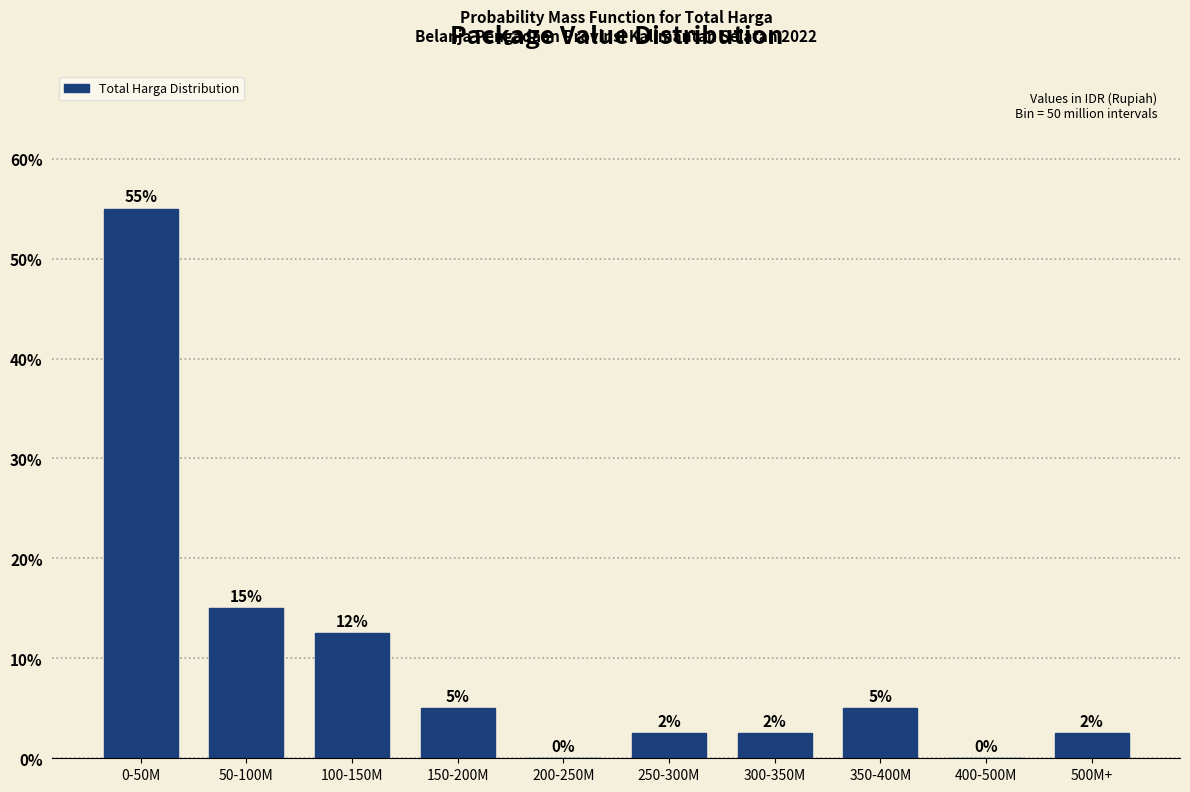

Where does the data first go above 5?

0-50M